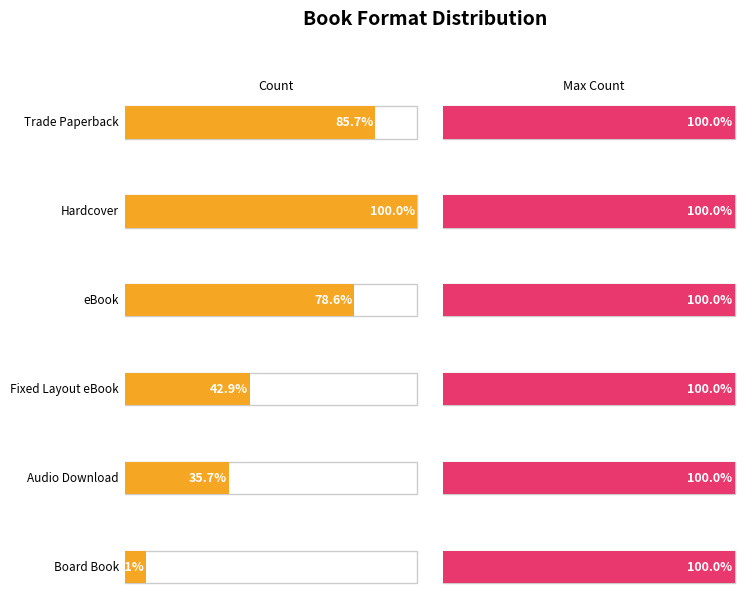

What is the minimum value shown in the chart?

2